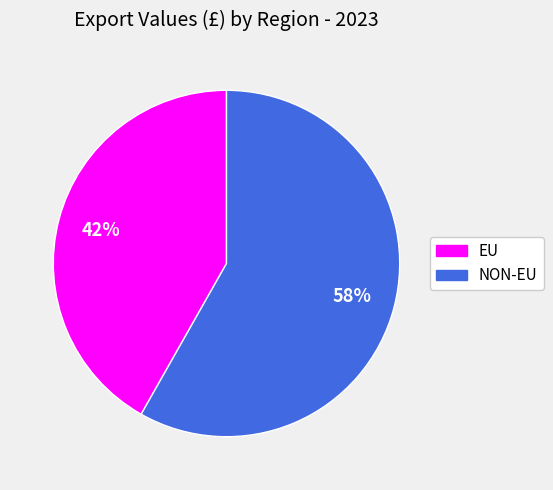

To the nearest percent, what is the combined percentage of EU and NON-EU?

100%